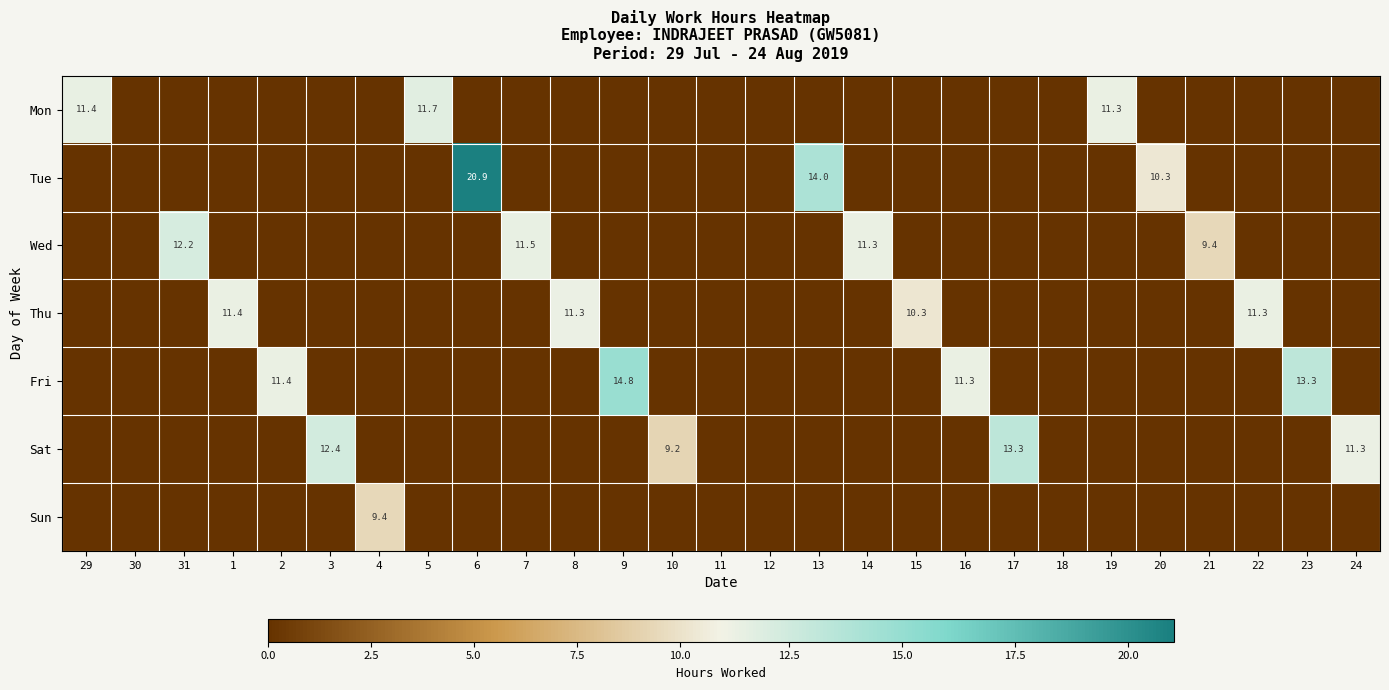

How many values in Fri are above zero?

4